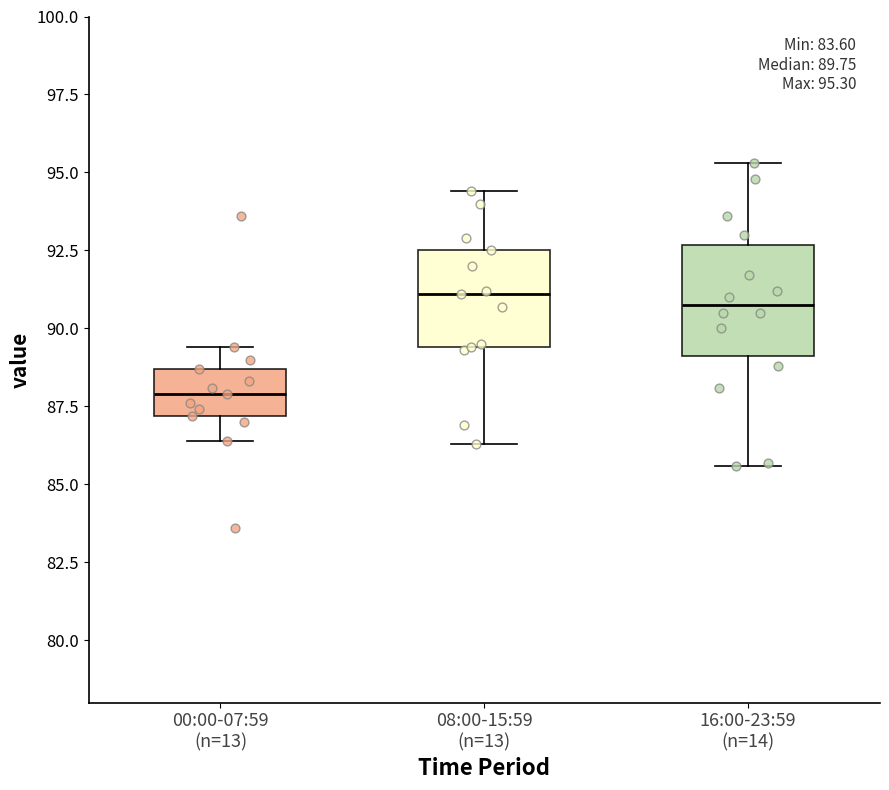

Which box has the lowest median line?

00:00-07:59 (n=13)